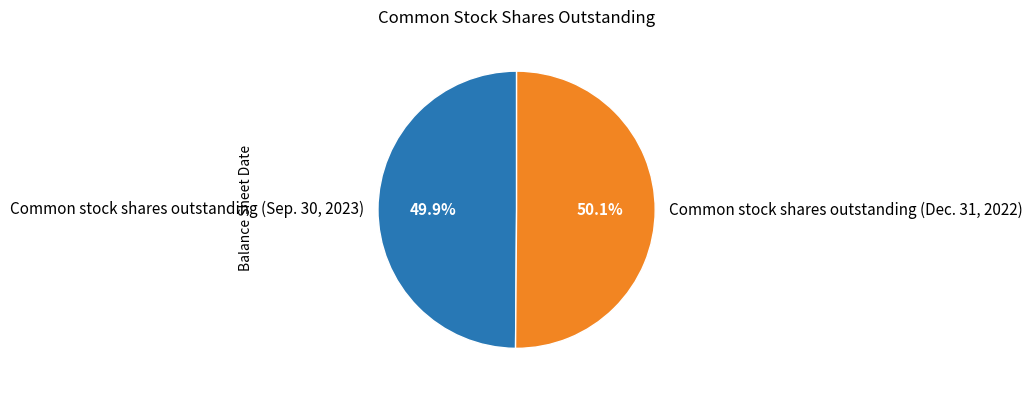

To the nearest percent, what is the combined percentage of Common stock shares outstanding (Sep. 30, 2023) and Common stock shares outstanding (Dec. 31, 2022)?

100%